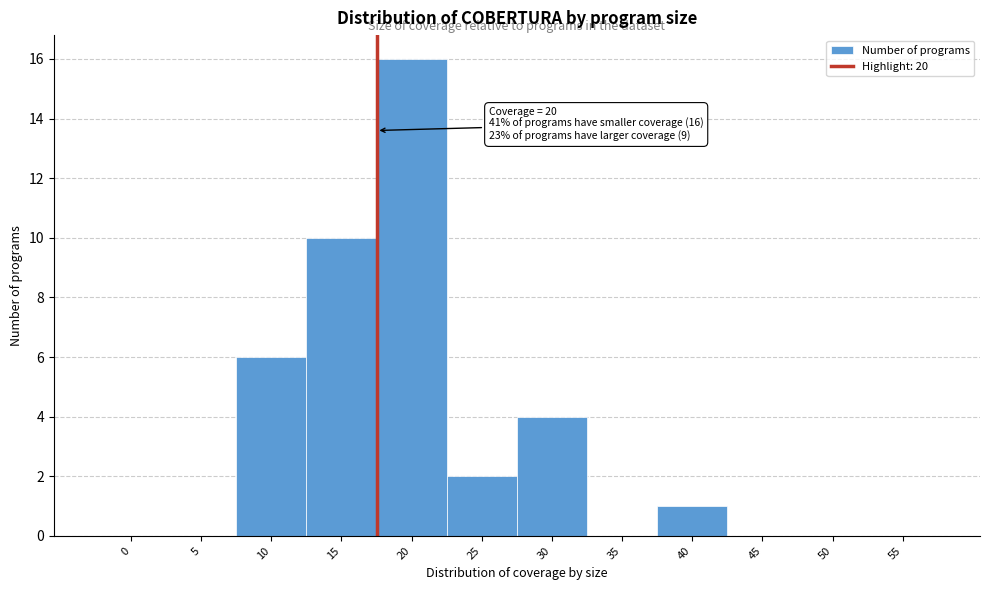

Reading left to right, transcribe all the data shown in this chart.

0=0	5=0	10=6	15=10	20=16	25=2	30=4	35=0	40=1	45=0	50=0	55=0